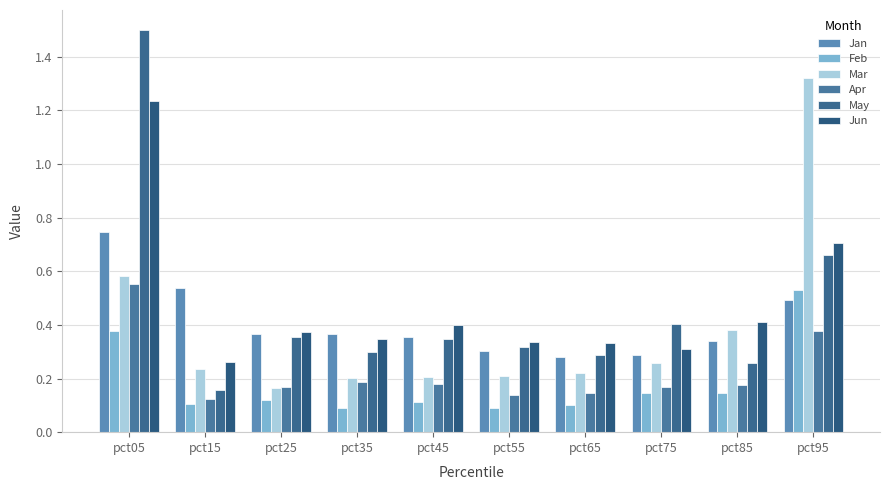

Does the chart contain any negative values?

No